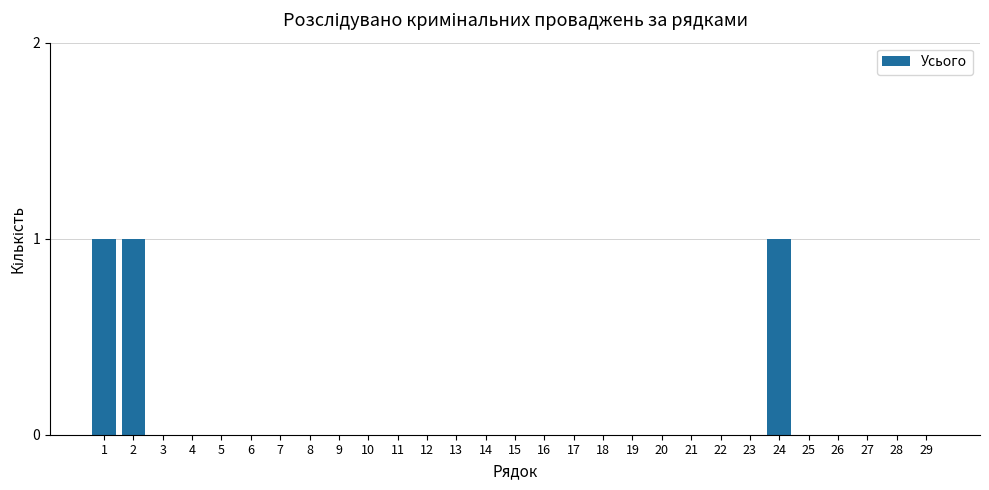

What is the sum of all values?

3